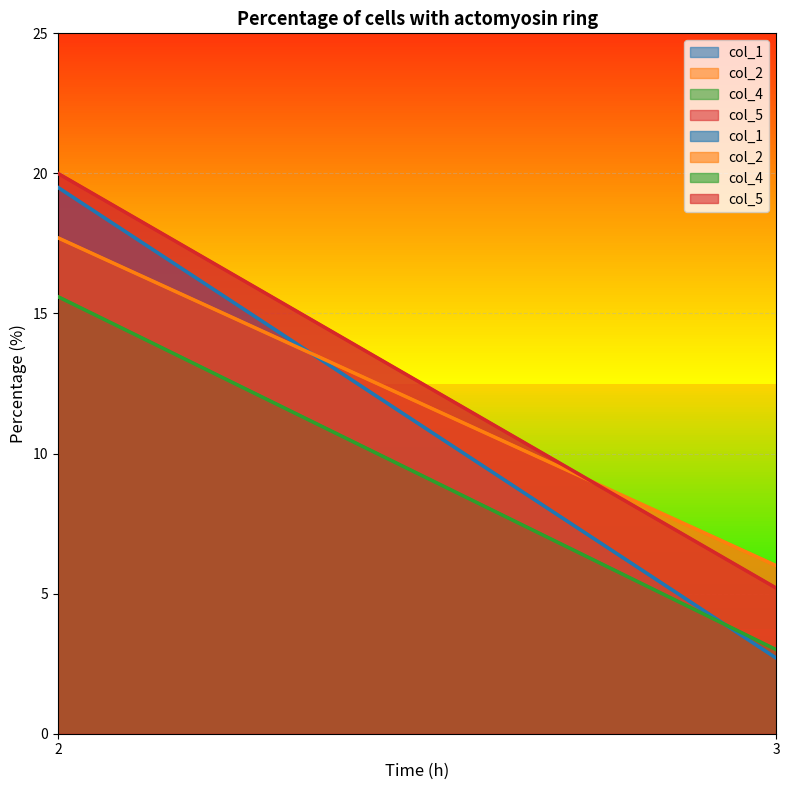

What is the average value of the col_2 series?

11.8